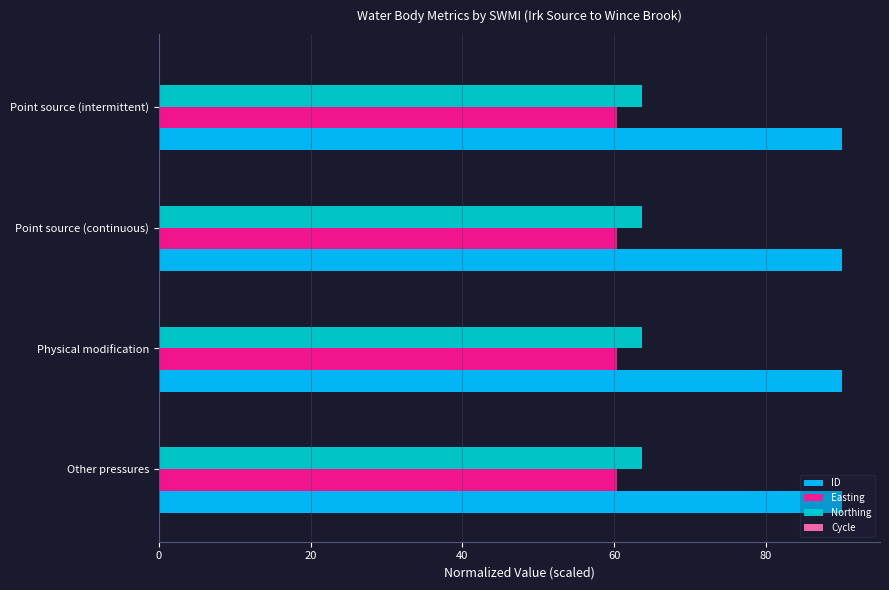

Rank the series by their maximum value, from highest to lowest.

ID, Northing, Easting